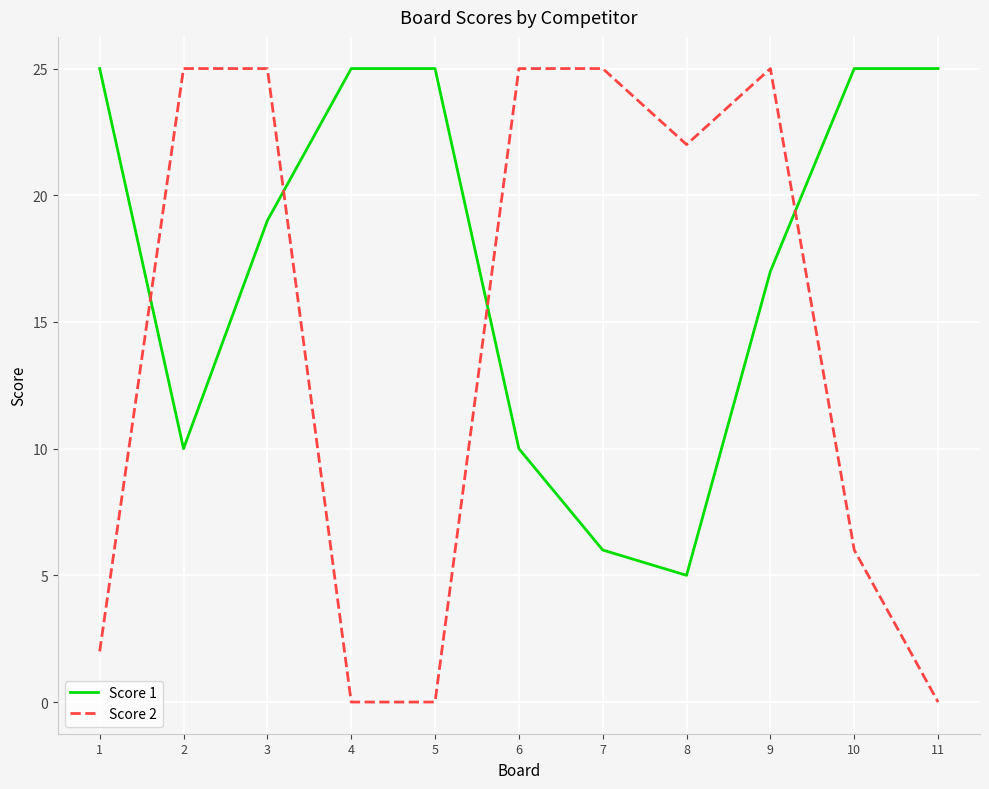

How many categories are shown in the chart?

11